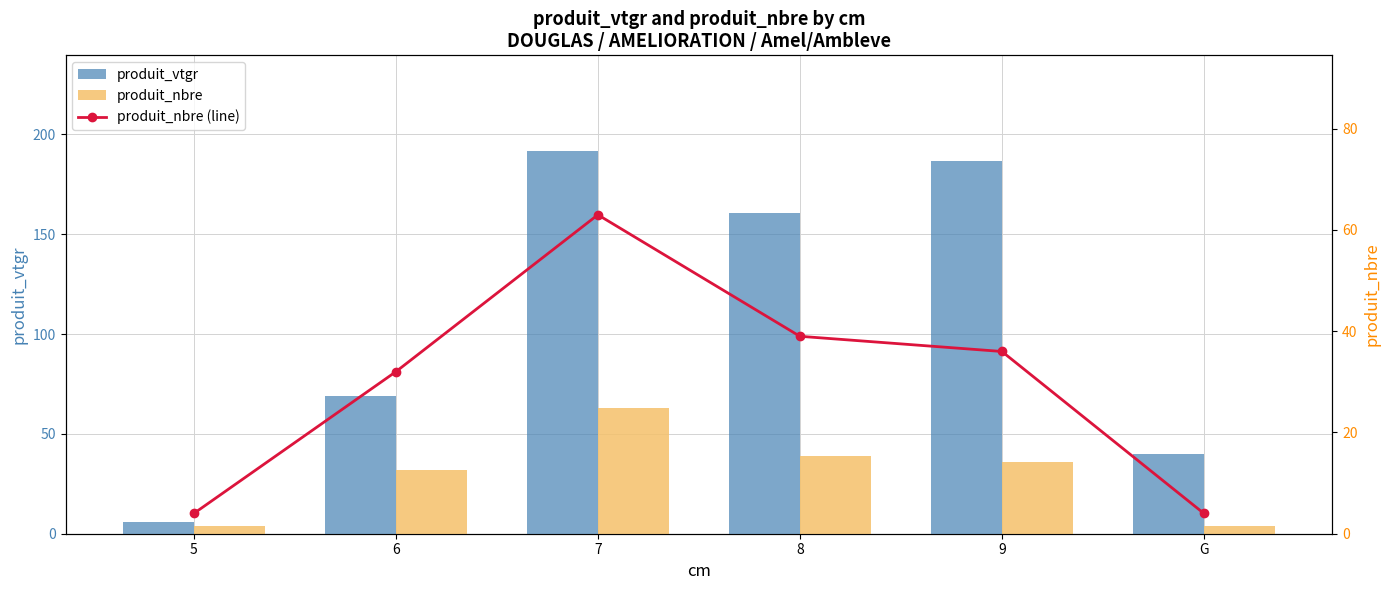

Which has a higher value, G or 8?

8